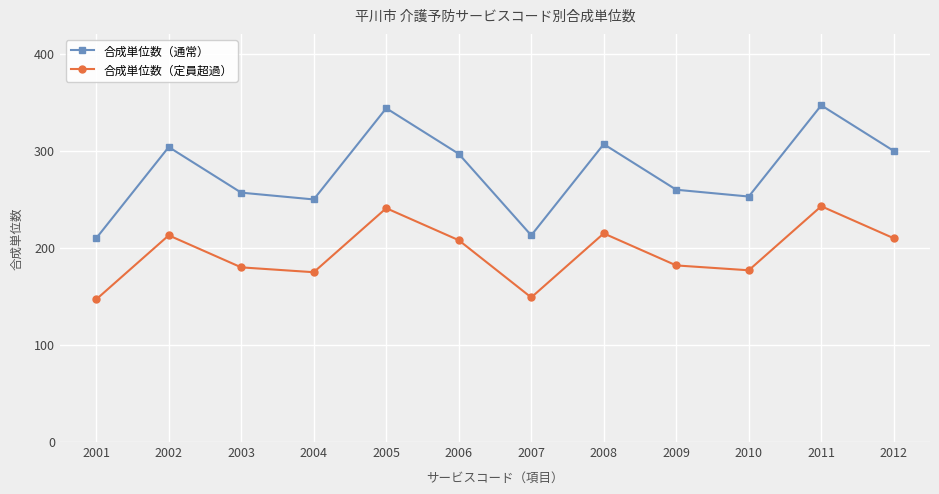

True or false: 合成単位数（通常） and 合成単位数（定員超過） intersect in this chart.

False